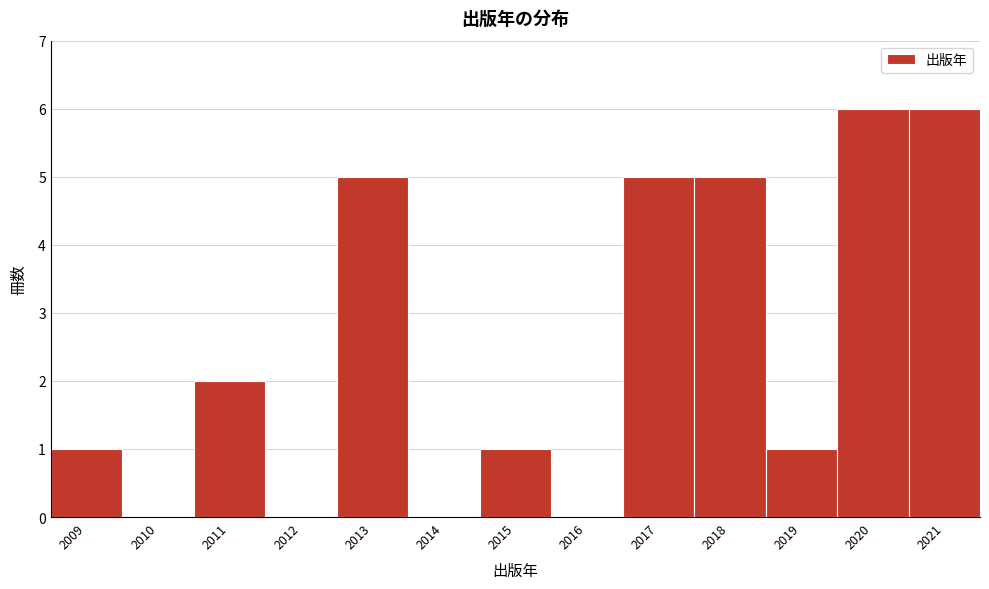

Reading right to left, extract all data points from this chart.

2021=6	2020=6	2019=1	2018=5	2017=5	2016=0	2015=1	2014=0	2013=5	2012=0	2011=2	2010=0	2009=1